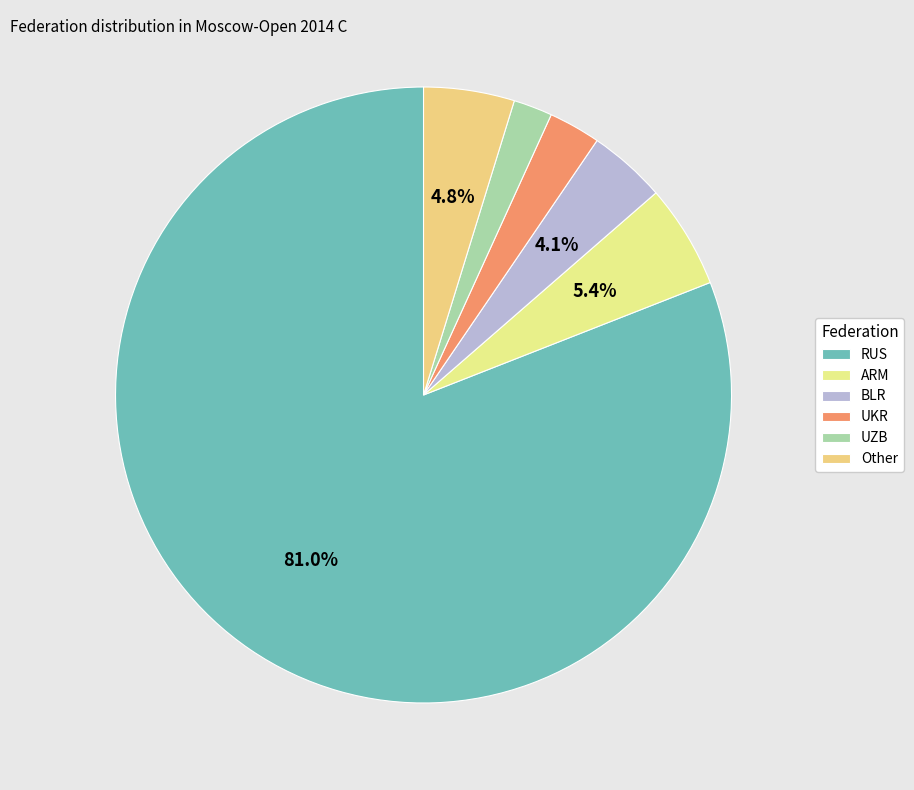

Between RUS and Other, which is larger?

RUS